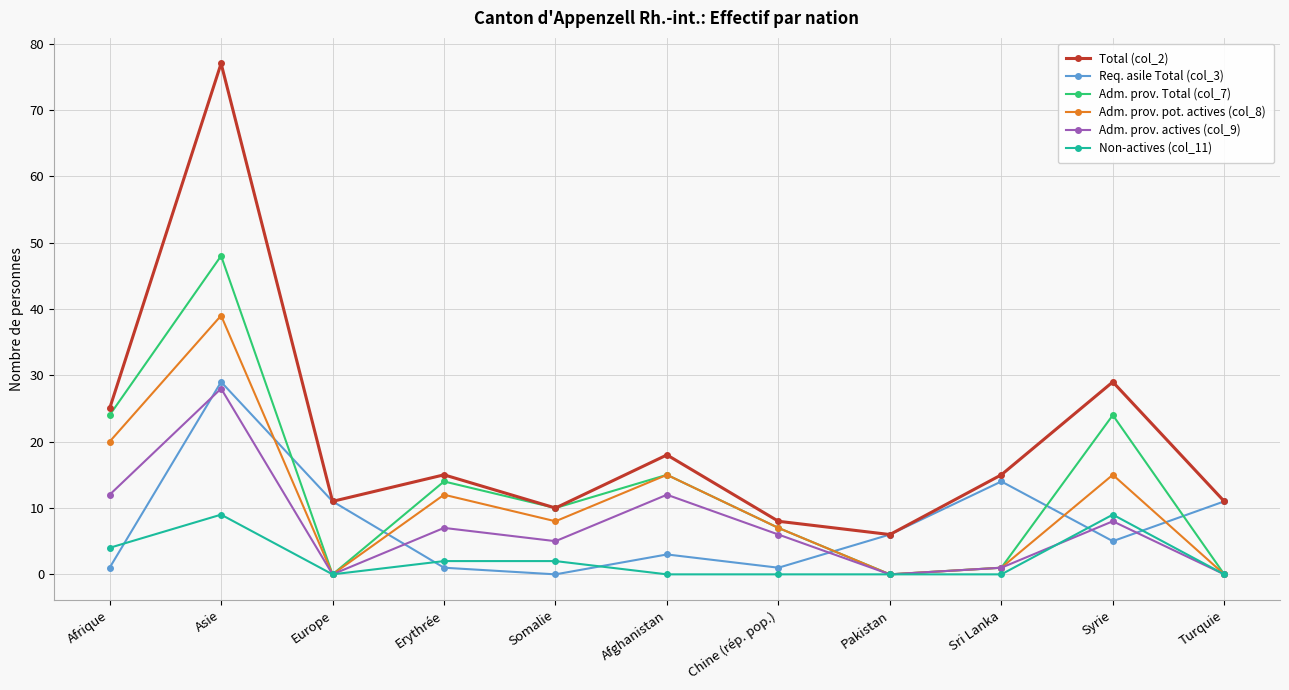

Which series changed the most between Asie and Turquie?

Total (col_2)